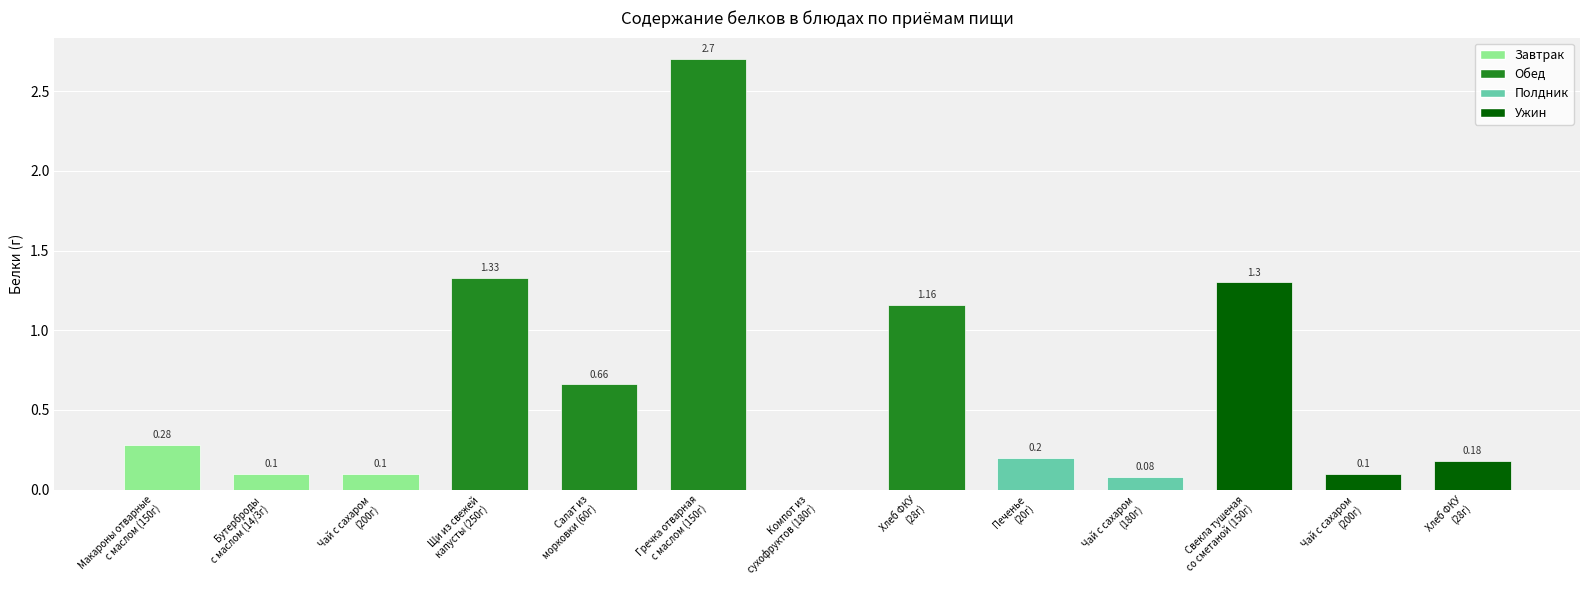

True or false: the data shows 0.1 at Чай с сахаром
(200г).

True